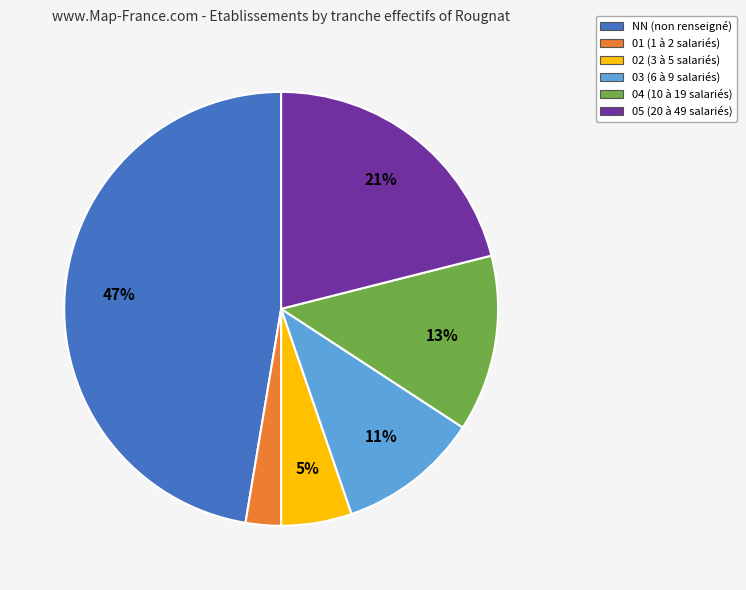

What is the ratio of the value at NN to the value at 04?

3.6